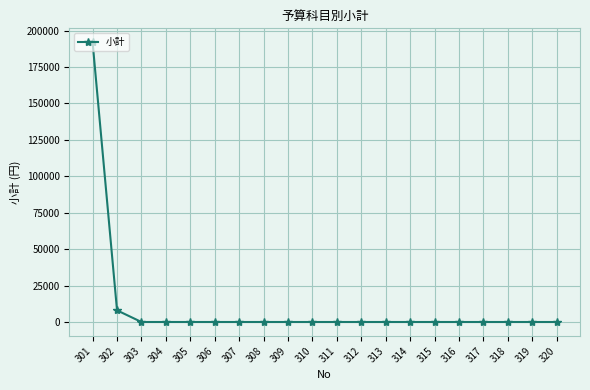

What is the greatest value displayed?

192000